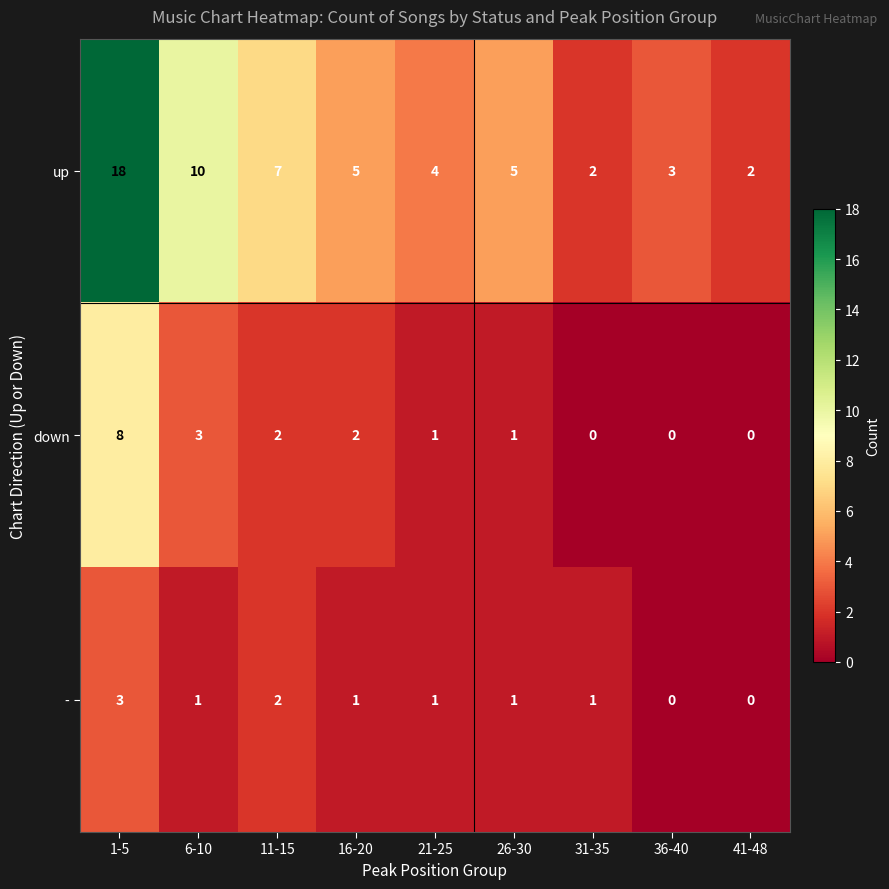

How many series are shown in this chart?

3